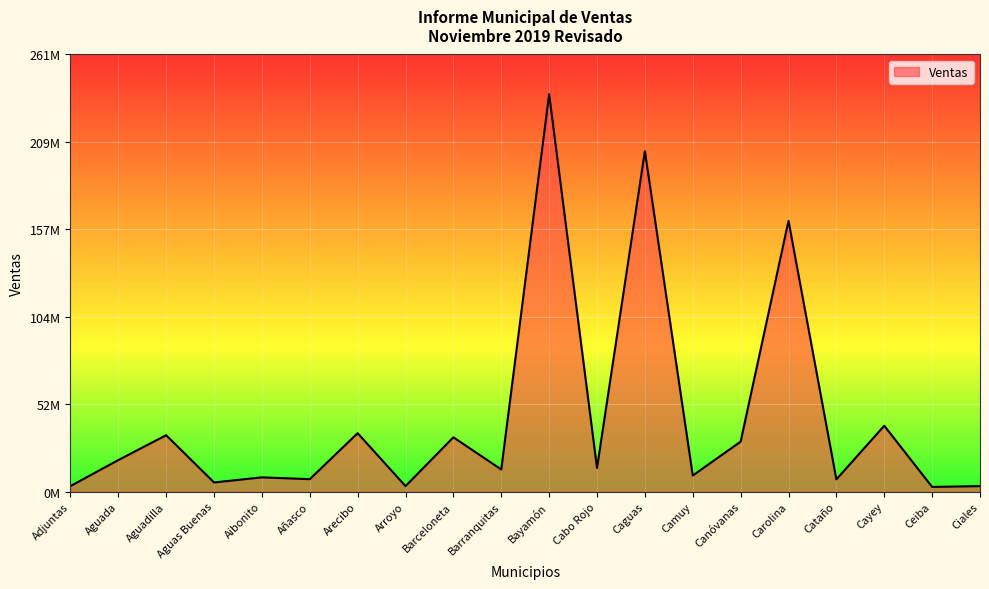

True or false: the data shows 269046465.3 at Carolina.

False